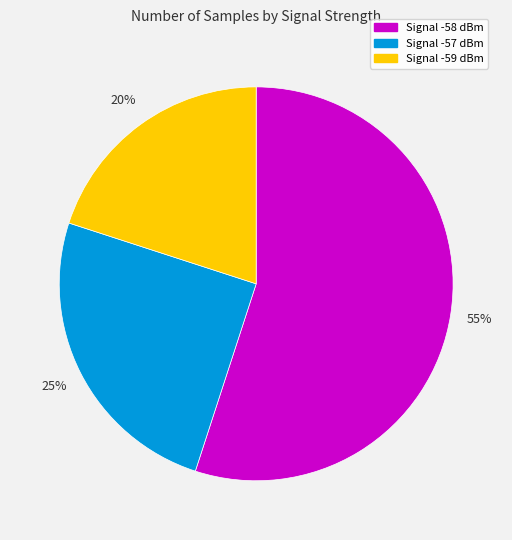

Is the sum of Signal -58 dBm and Signal -59 dBm greater than half?

Yes